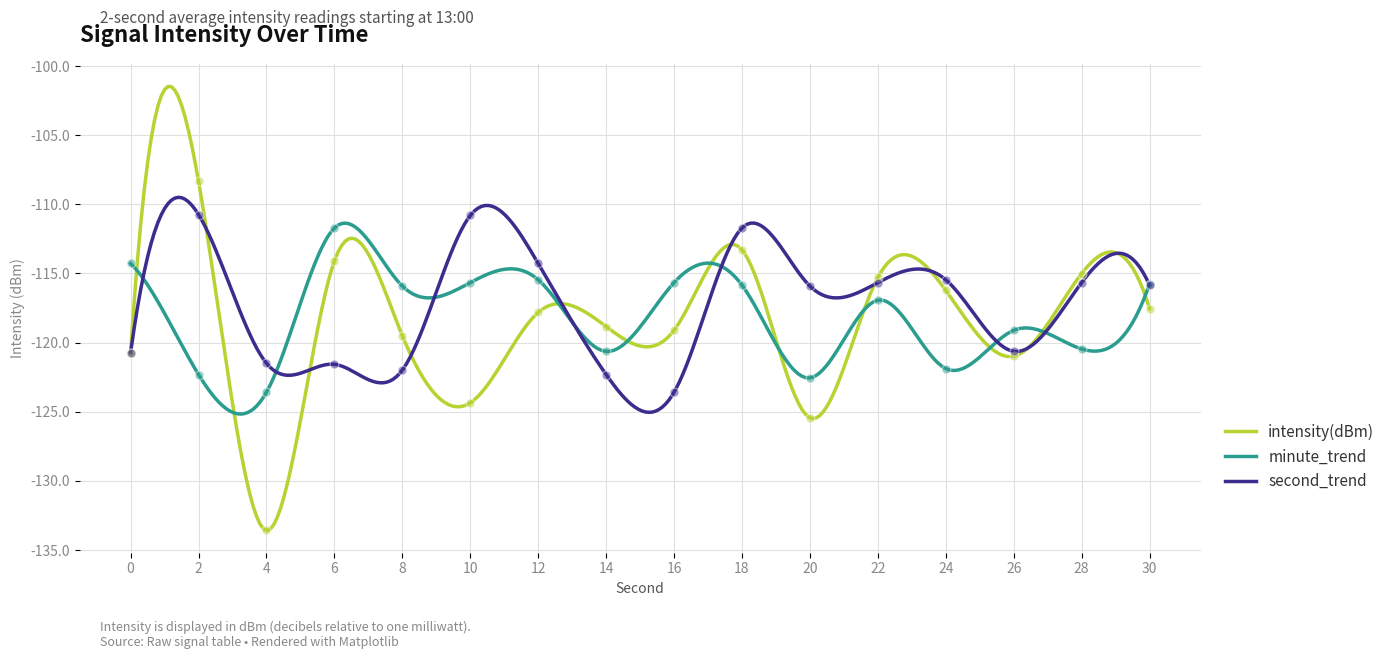

Is the value of second_trend at 10 greater than the value of intensity(dBm) at 14?

Yes